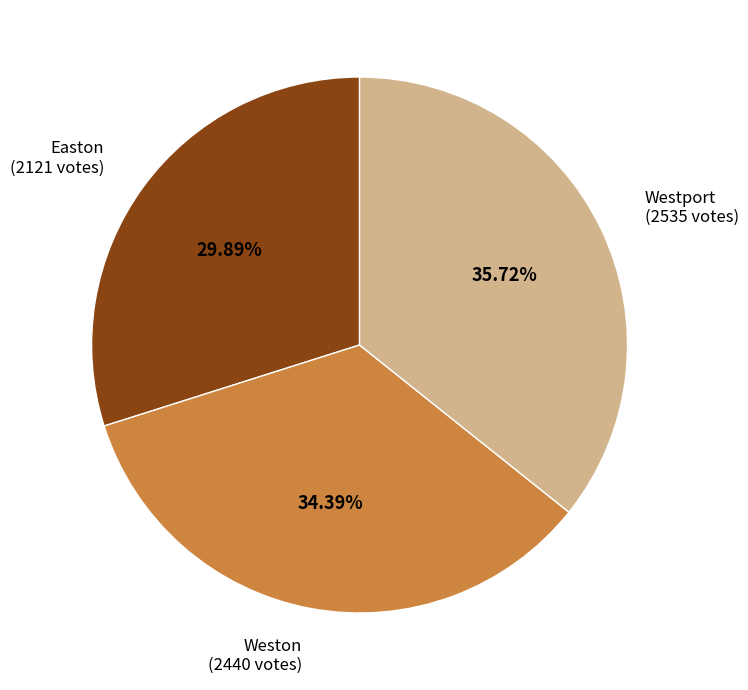

To the nearest percent, what portion does Westport represent?

36%